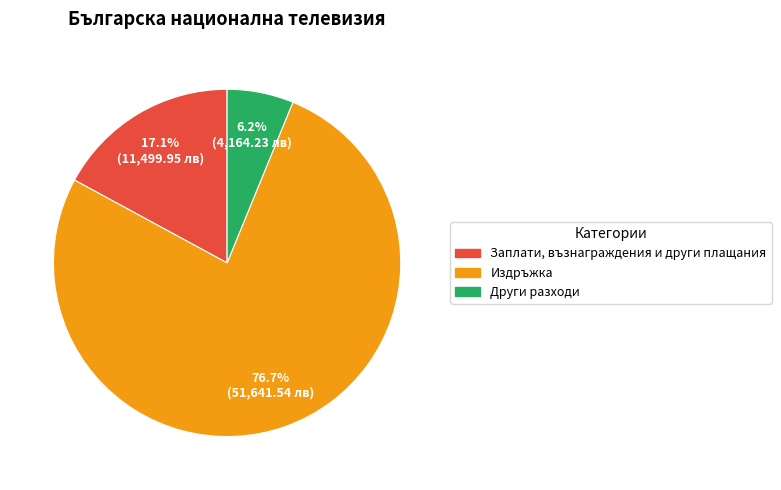

To the nearest percent, what percentage of the pie is Заплати, възнаграждения и други плащания?

17%